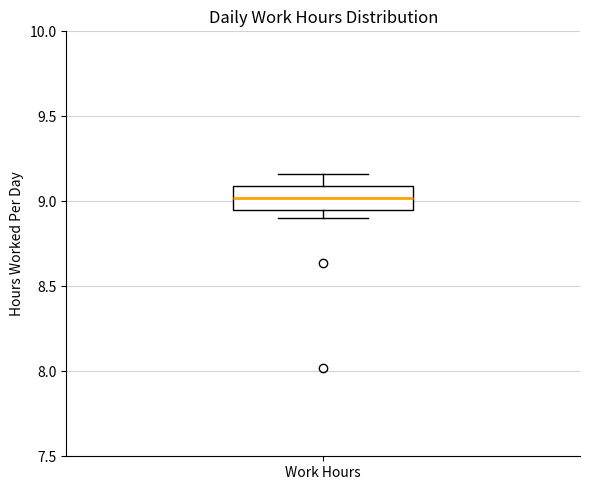

Read this box plot against the y-axis: the position of the median line, the range covered by the box, and the ends of both whiskers. The values are not printed on the chart, so give them approximately, as read against the axis.

median 9.00, box 8.95 to 9.10, whiskers 8.90 to 9.15